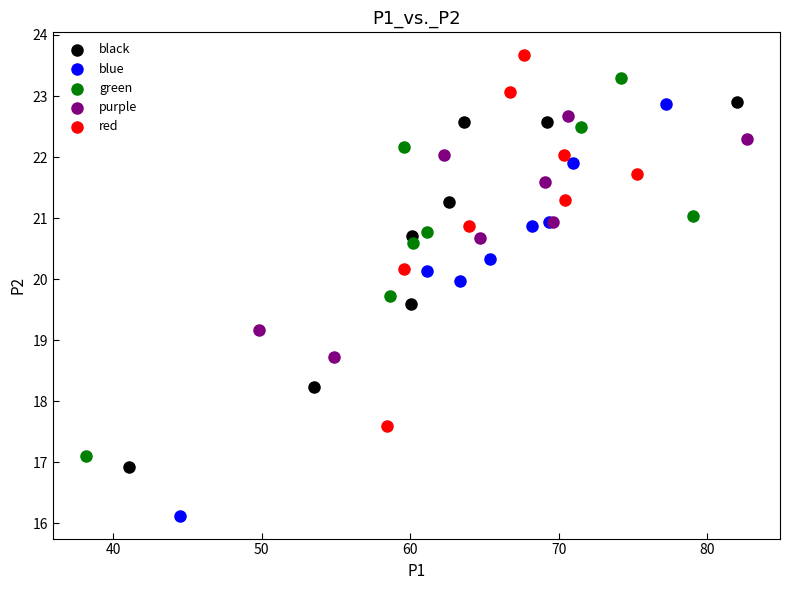

Which series has the largest Y range (max minus min)?

blue